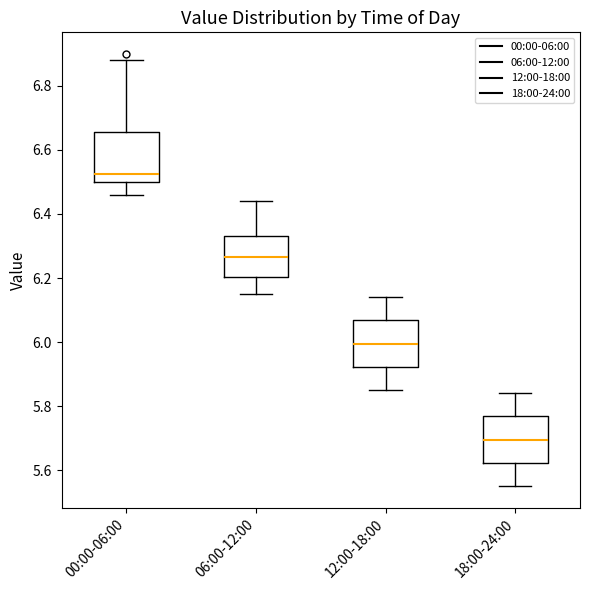

Reading left to right, transcribe this box plot: for each box, give where its median line is, the range the box spans, and where its two whiskers end, as read against the y-axis. The values are not printed on the chart, so give them approximately, as read against the axis.

00:00-06:00: median 6.52, box 6.50 to 6.66, whiskers 6.46 to 6.88
06:00-12:00: median 6.26, box 6.20 to 6.34, whiskers 6.16 to 6.44
12:00-18:00: median 6.00, box 5.92 to 6.06, whiskers 5.86 to 6.14
18:00-24:00: median 5.70, box 5.62 to 5.76, whiskers 5.56 to 5.84